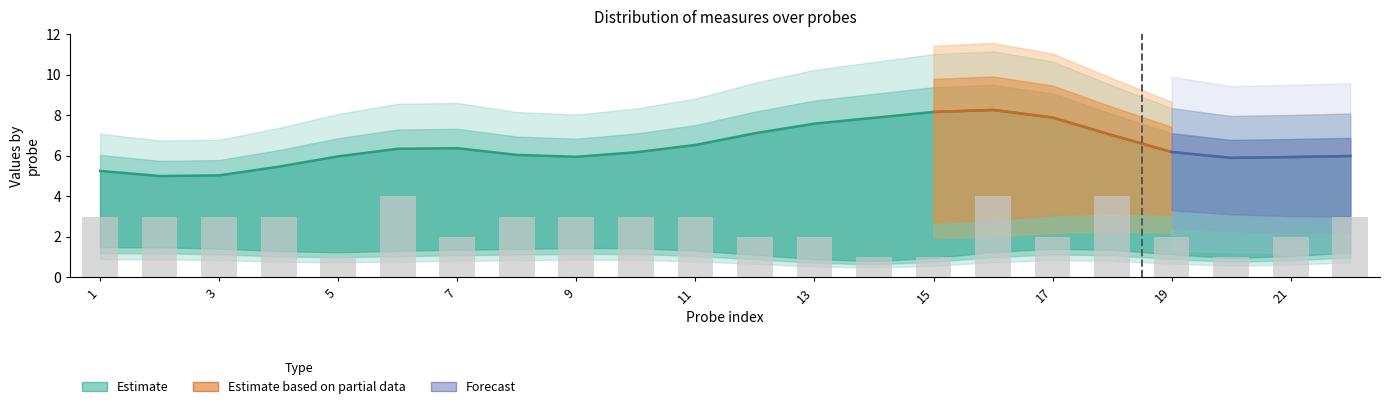

Which has a higher value, 15 or 8?

8